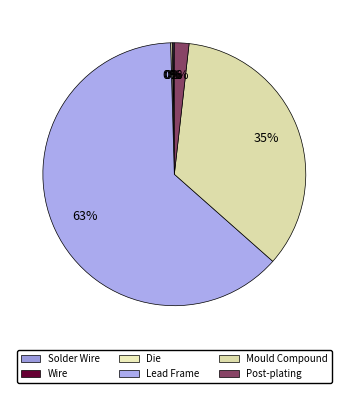

How many segments does this pie chart have?

6